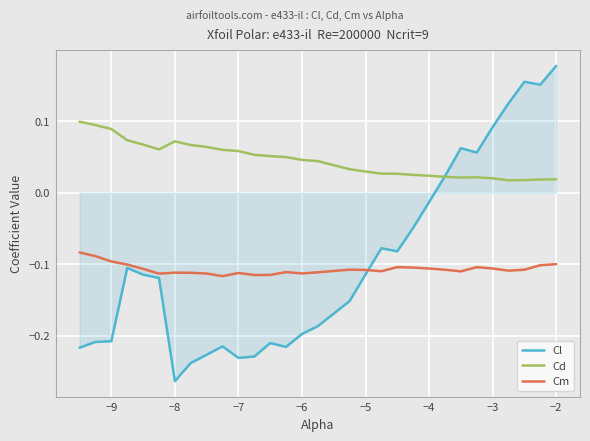

How many distinct data groups are displayed?

3